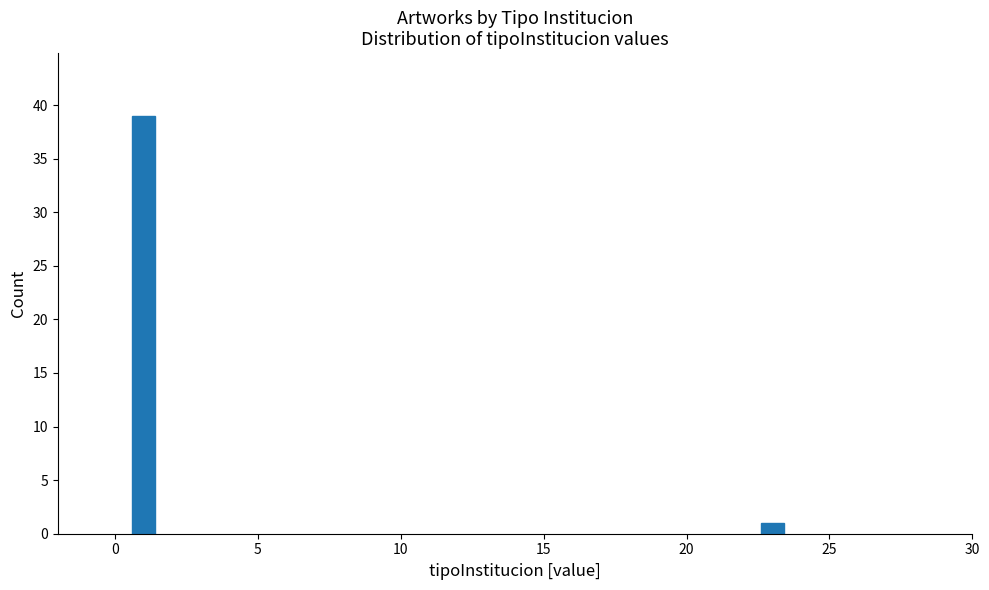

Reading left to right, transcribe all the data shown in this chart.

39	1